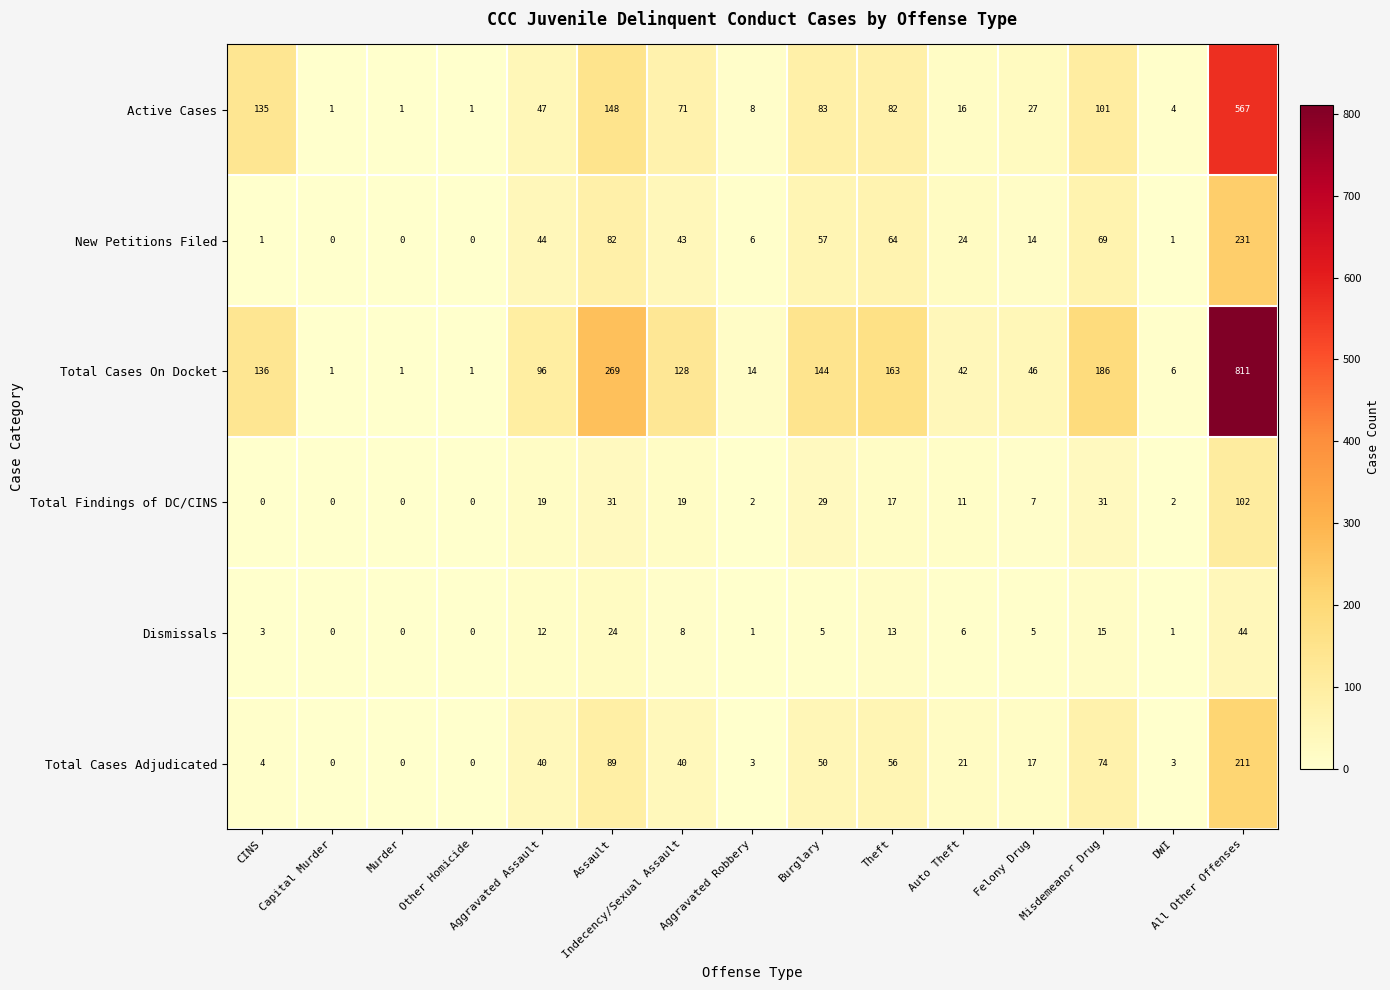

What is the maximum value for Dismissals?

44